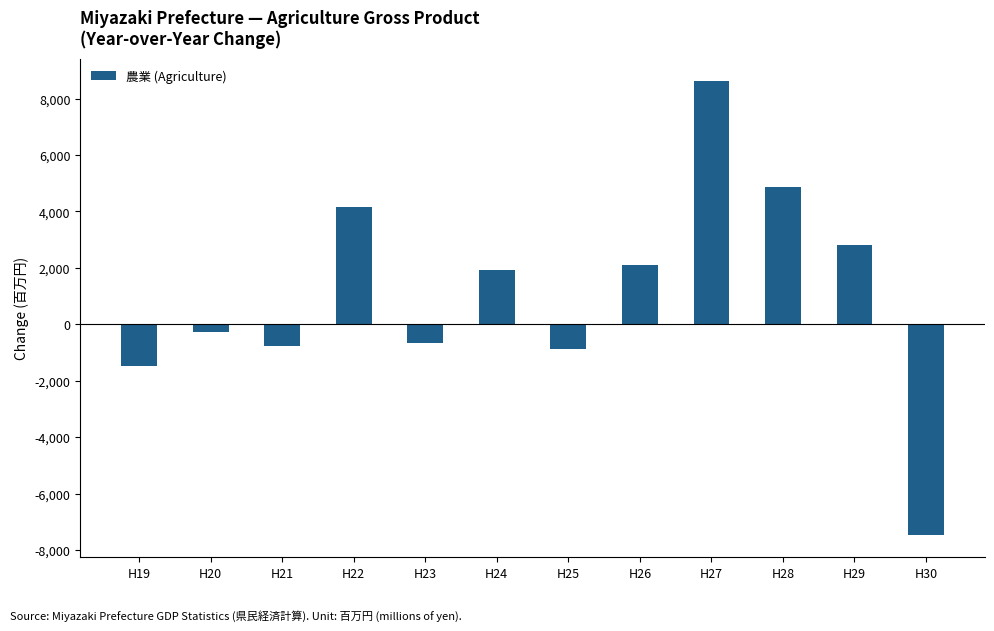

The value at H29 is 2818. True or false?

True